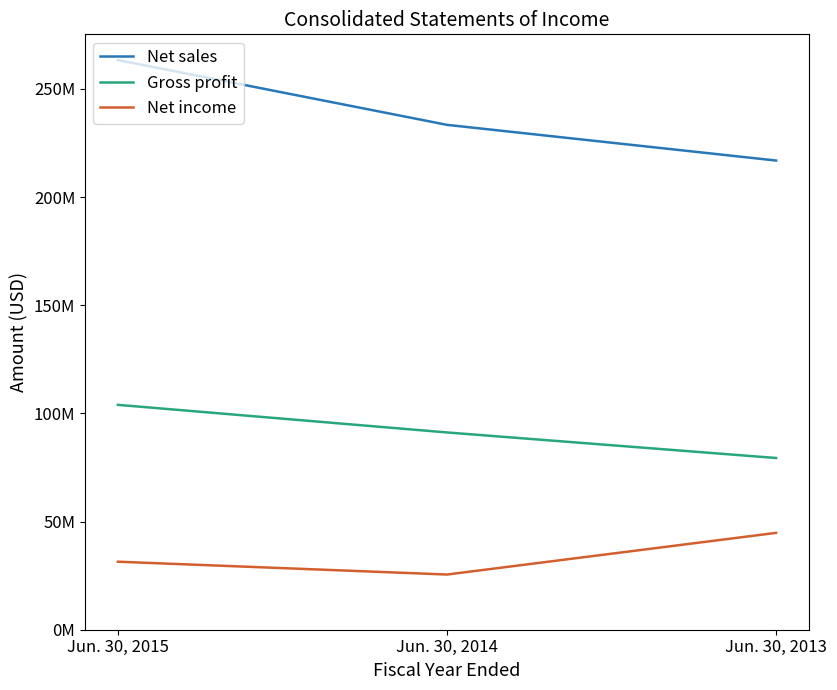

Does the chart have visible grid lines?

No